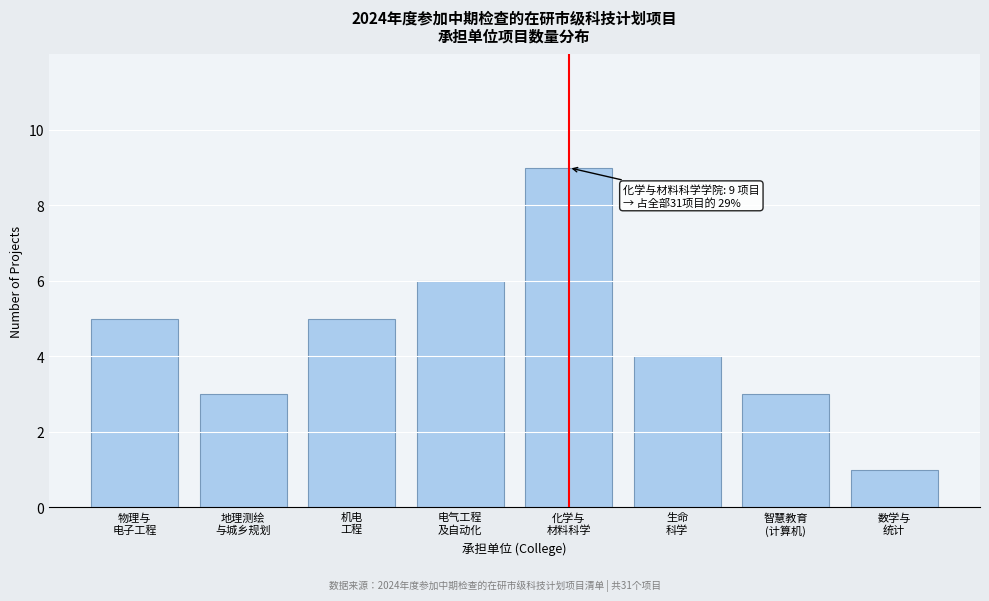

Reading right to left, transcribe all the data shown in this chart.

1	3	4	9	6	5	3	5